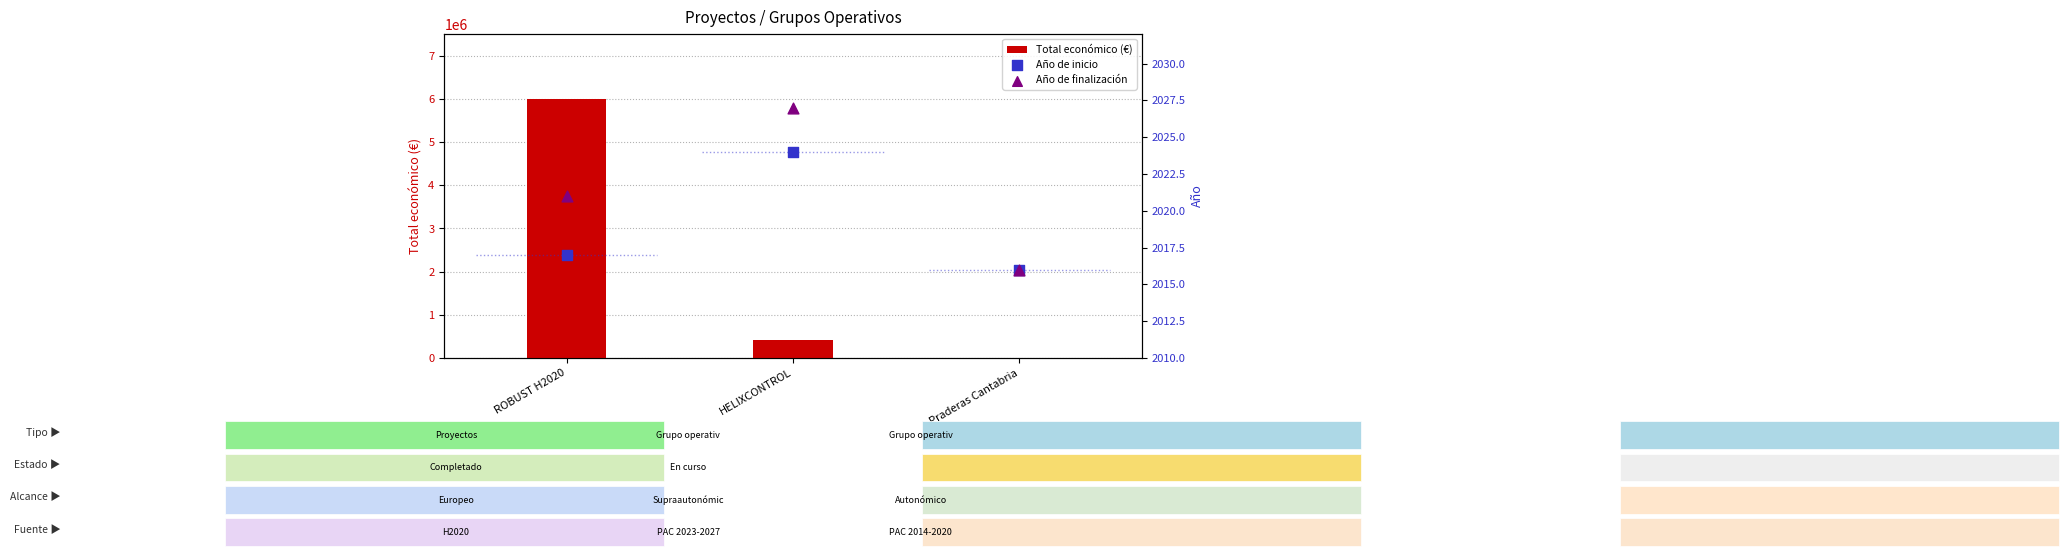

Is the value of Total económico (€) at ROBUST H2020 greater than the value of Año de inicio at HELIXCONTROL?

Yes